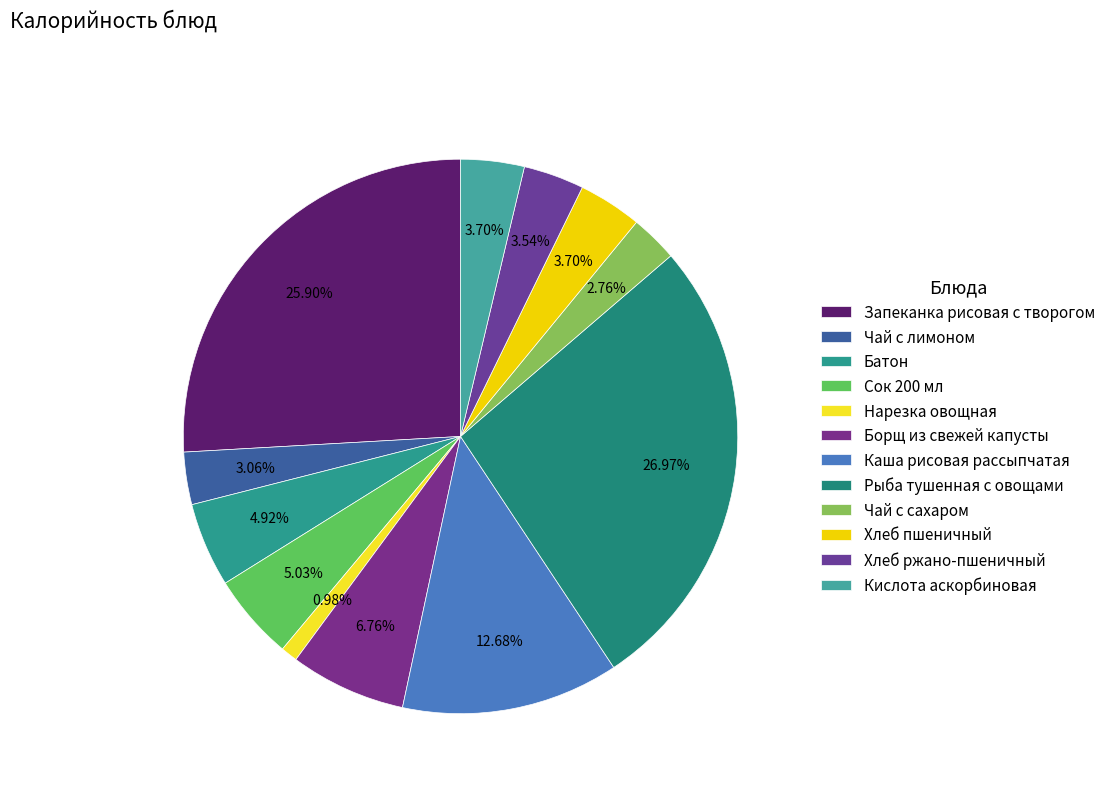

The Чай с лимоном slice represents 3% of the pie. True or false?

True